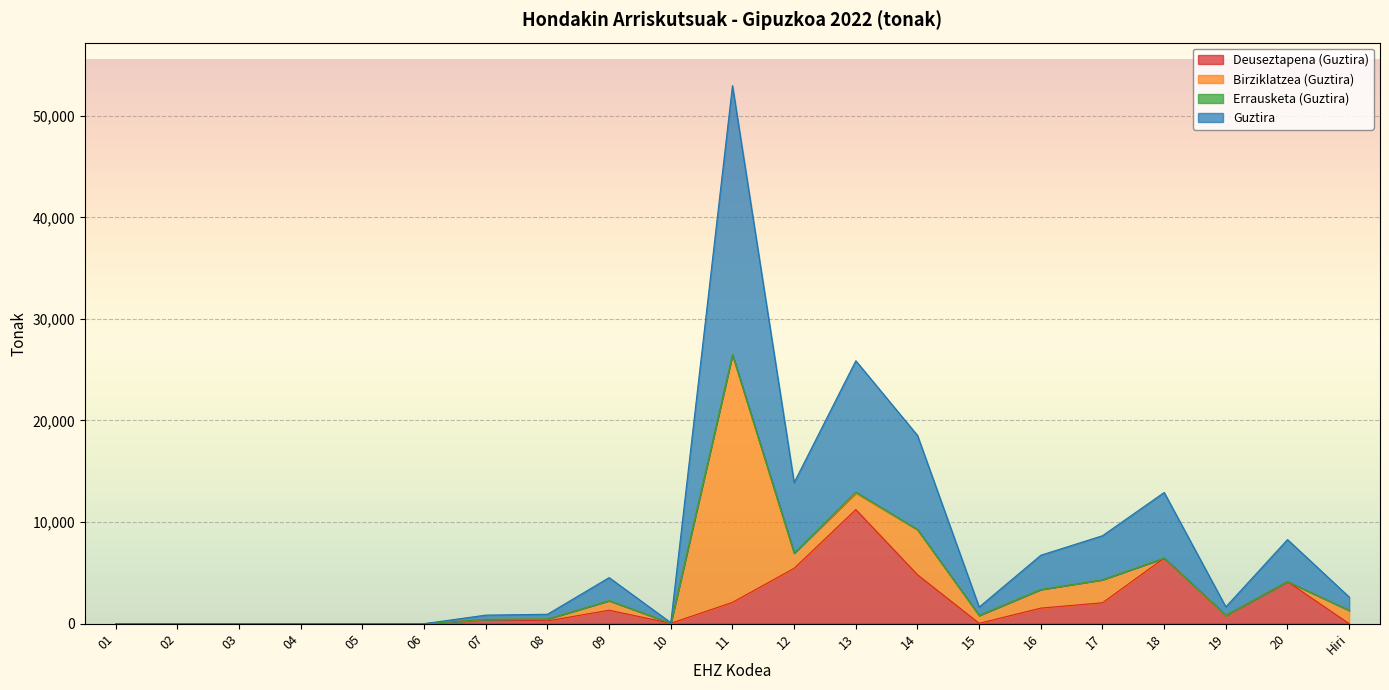

What is the label of the 1st point from the left?

01